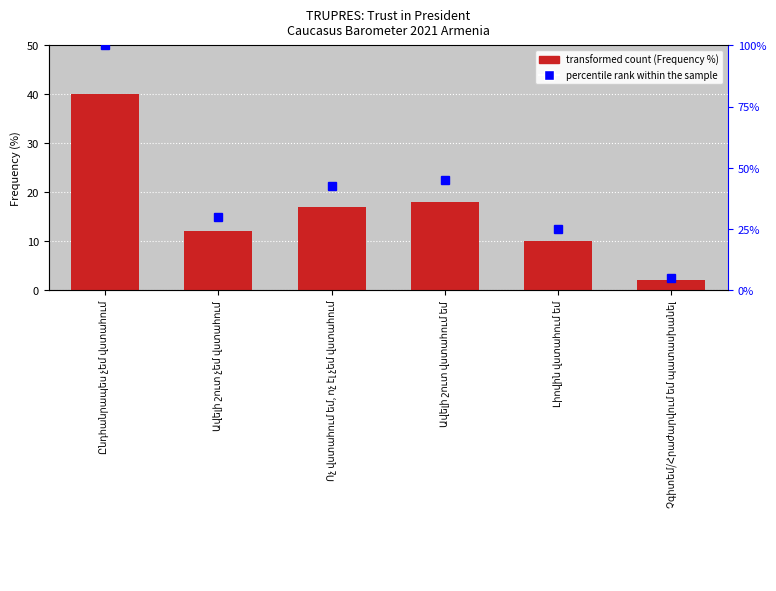

Is the value of percentile rank within the sample at Լիովին վստահում եմ greater than the value of Frequency (%) at Լիովին վստահում եմ?

Yes